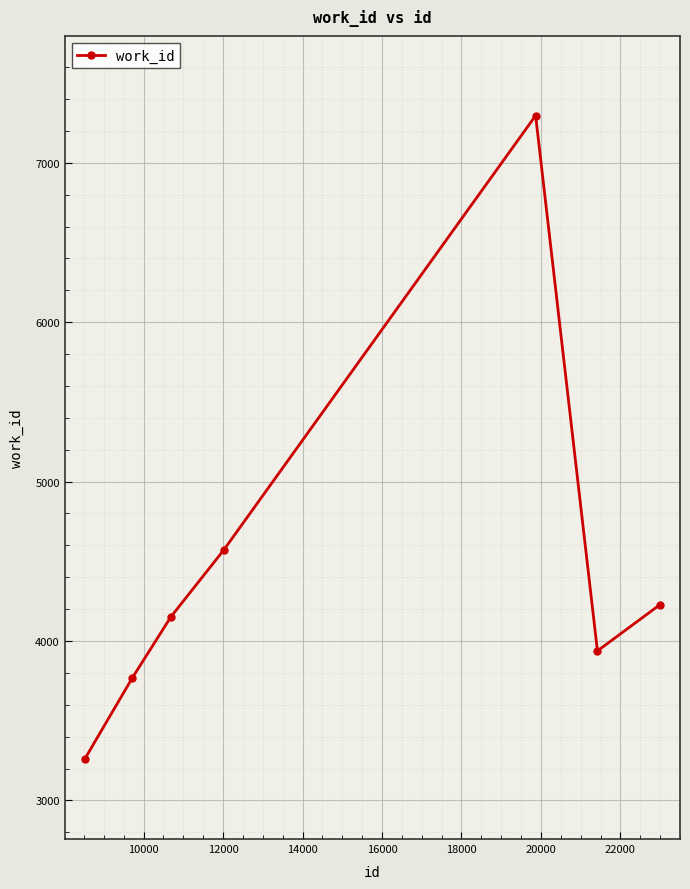

What is the sum of all values?

31212